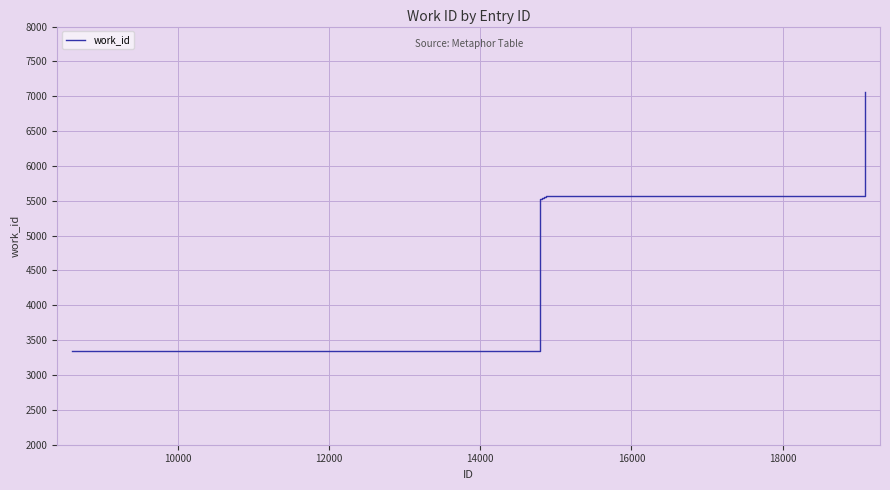

What is the smallest value displayed?

3338